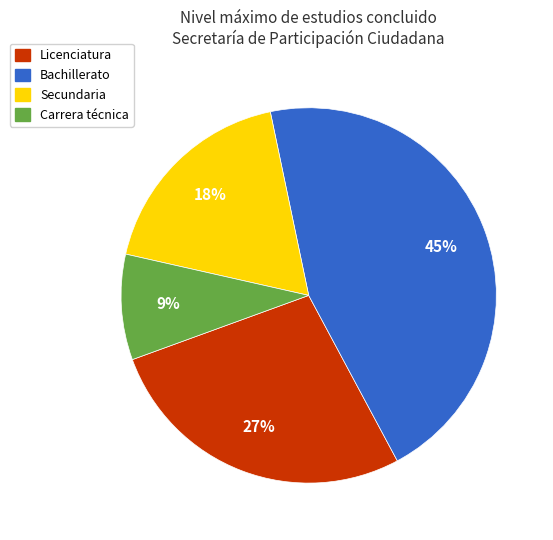

Does any single category account for the majority?

No